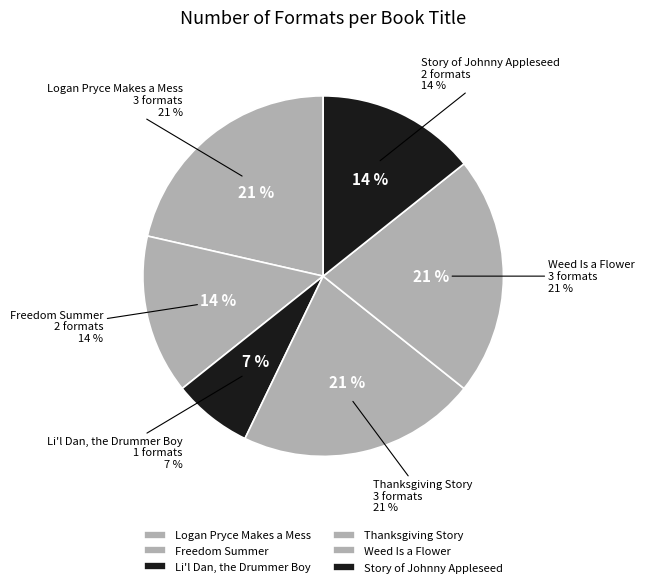

To the nearest percent, what is the combined percentage of Li'l Dan, the Drummer Boy and Thanksgiving Story?

29%